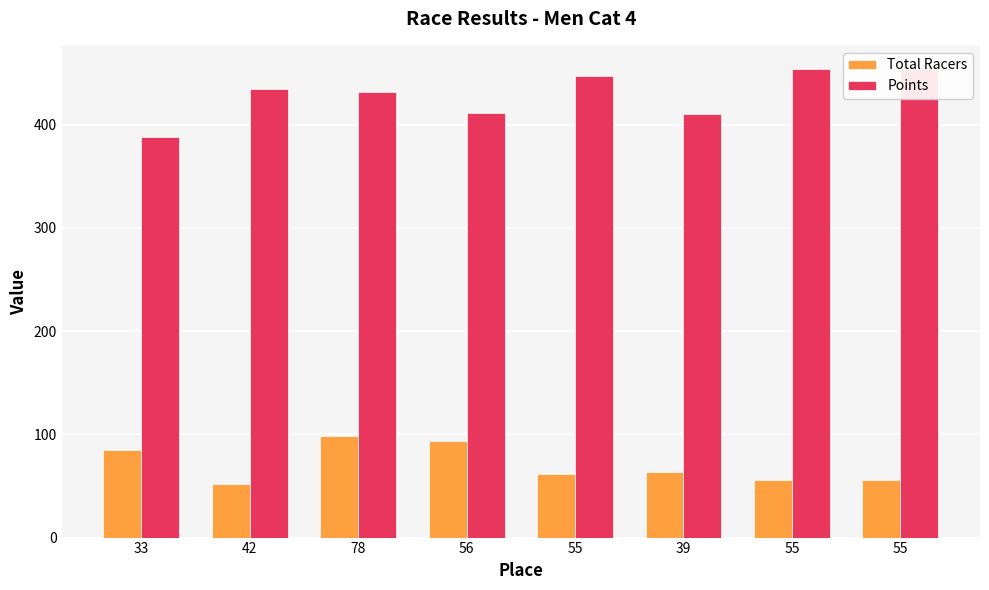

Which series has the largest total across all categories?

Points